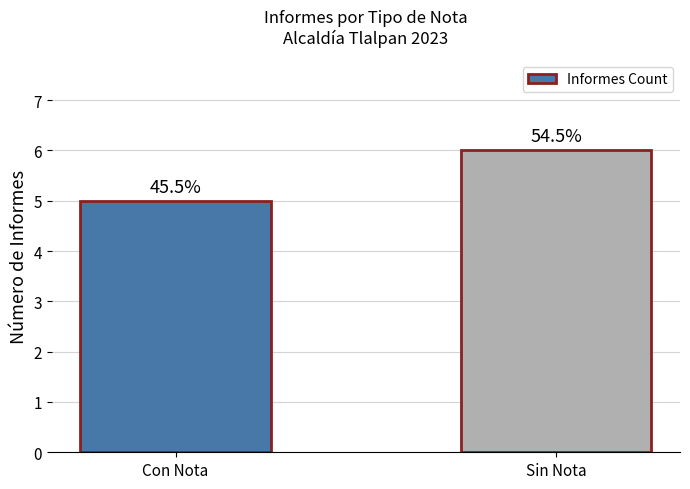

What is the maximum value shown in the chart?

6